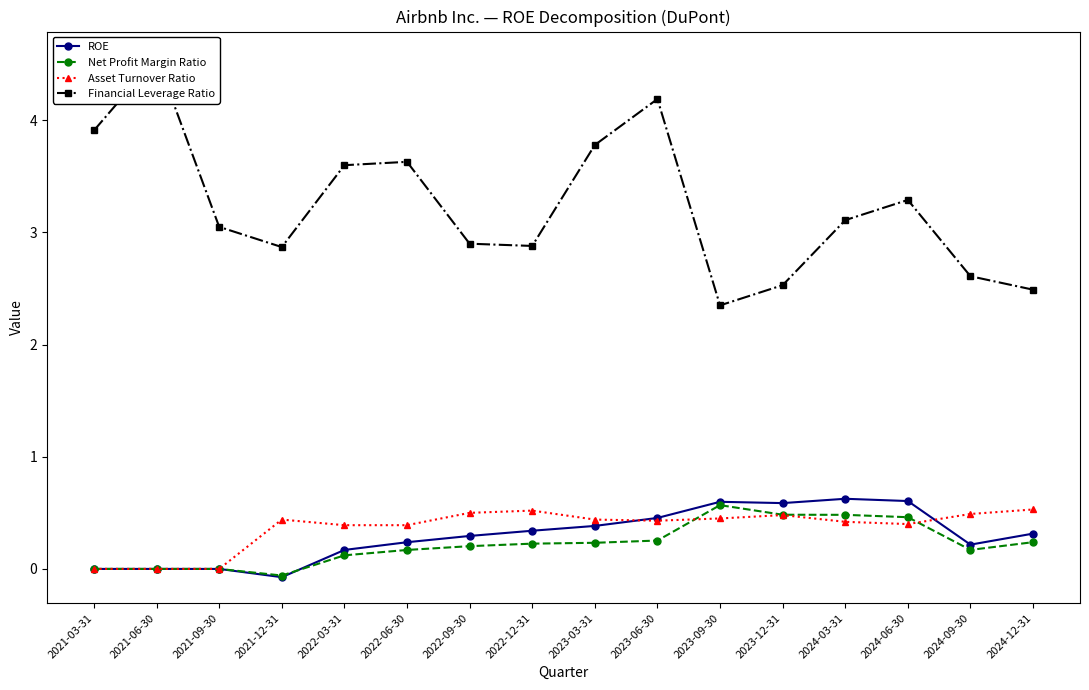

Rank the series at 2023-09-30 from lowest to highest value.

Asset Turnover Ratio, Net Profit Margin Ratio, ROE, Financial Leverage Ratio